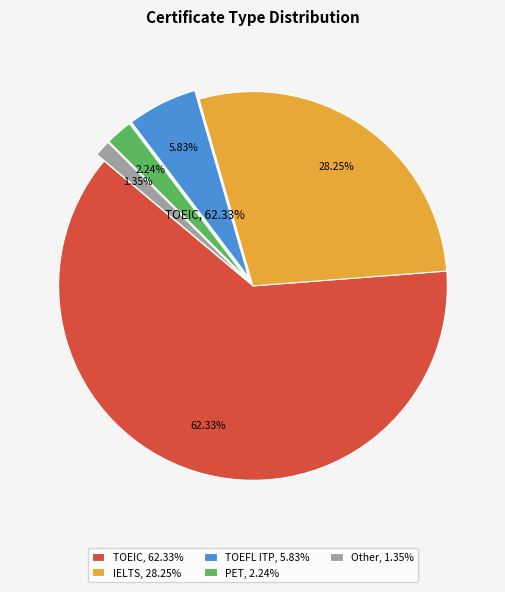

To the nearest percent, what percentage of the pie is Other?

1%